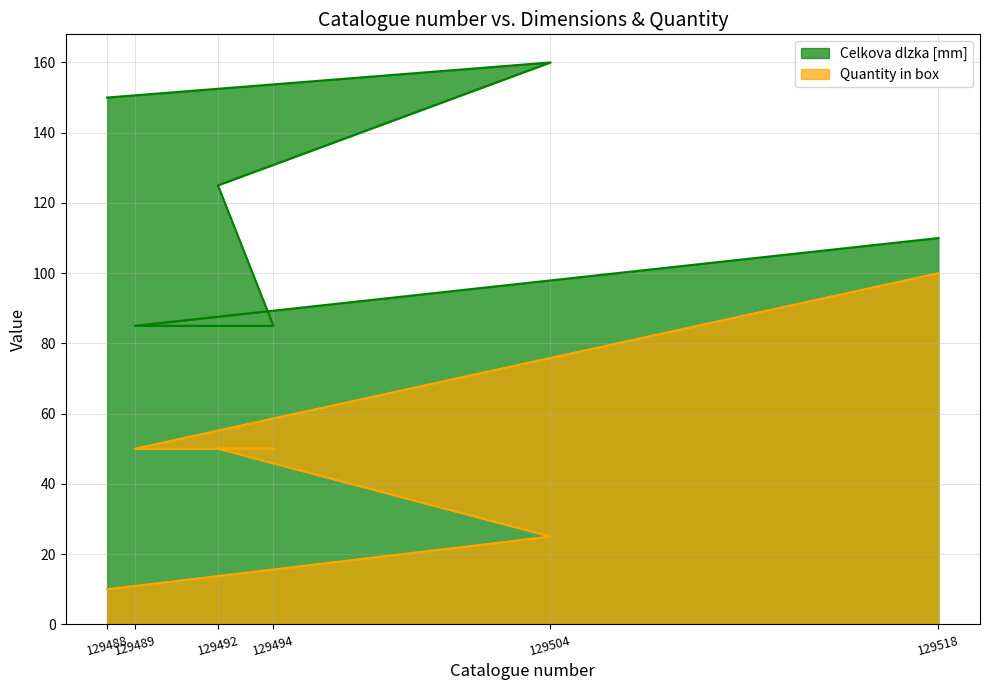

What is the label of the 2nd point from the right?

129504